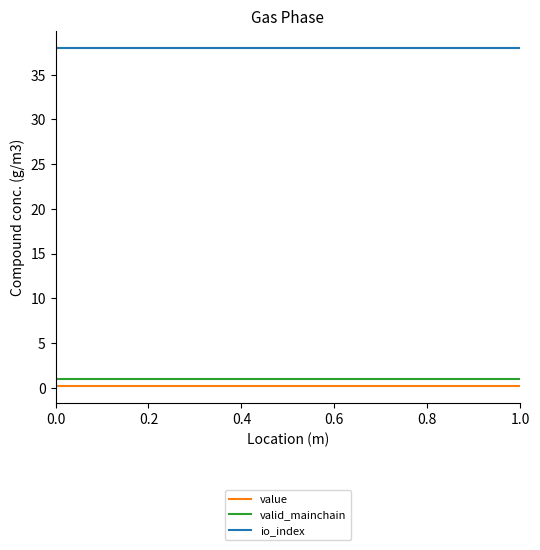

True or false: valid_mainchain and value intersect in this chart.

False